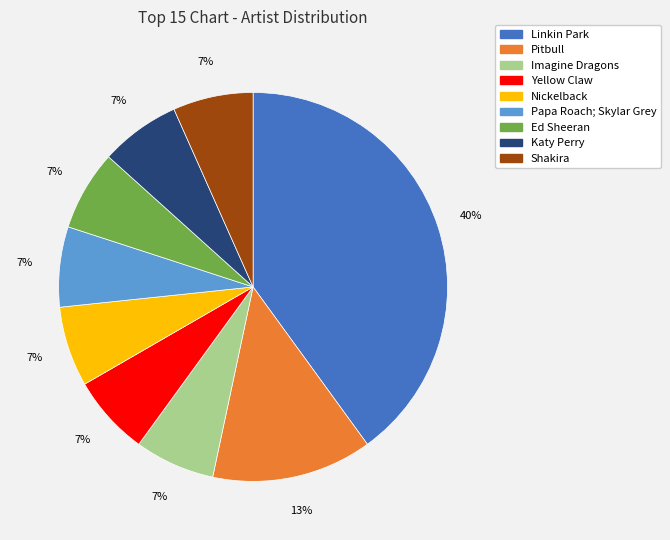

True or false: Katy Perry accounts for 16% of the total.

False